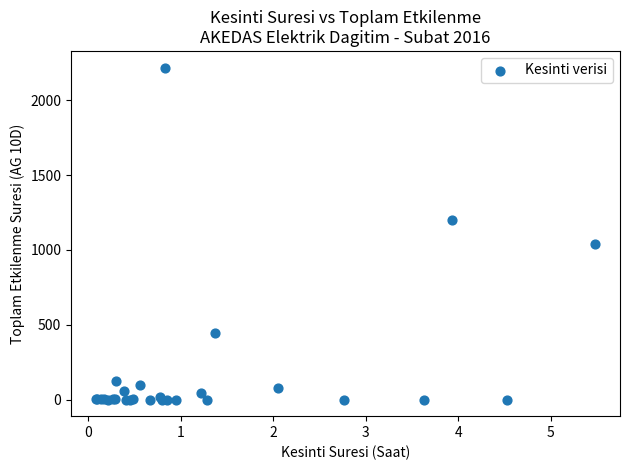

What Y value in the scatter plot is closest to 1109?

1041.0